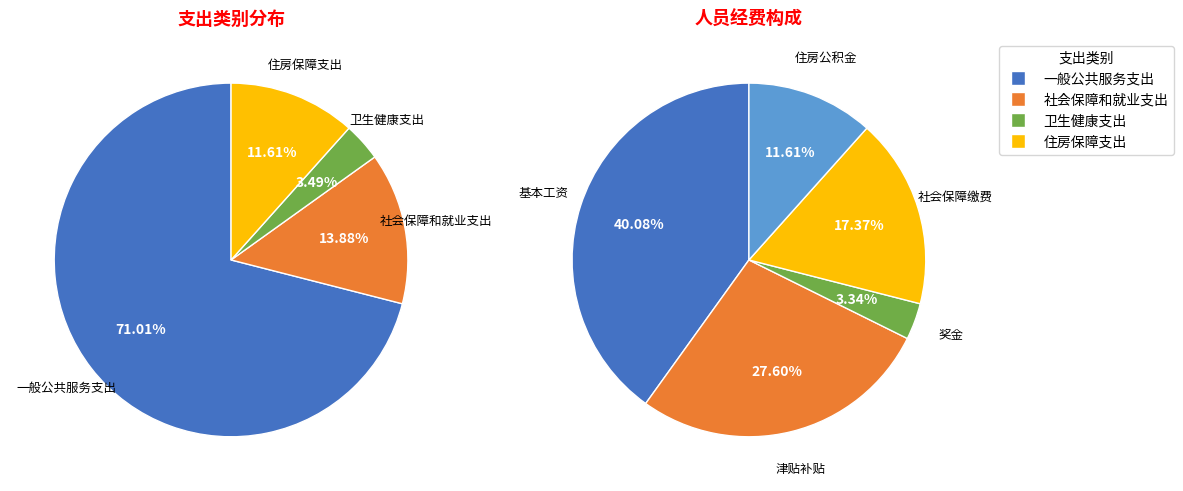

To the nearest percent, what portion does 社会保障和就业支出 represent?

14%